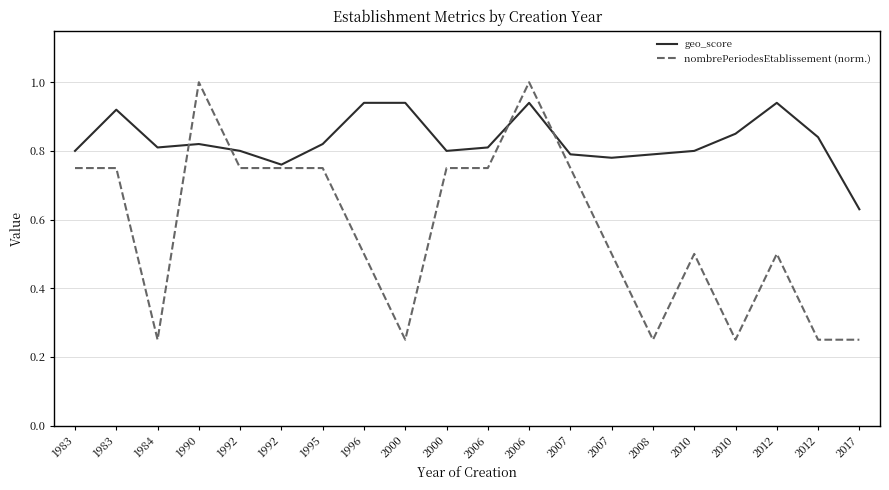

How many lines are shown in the chart?

2